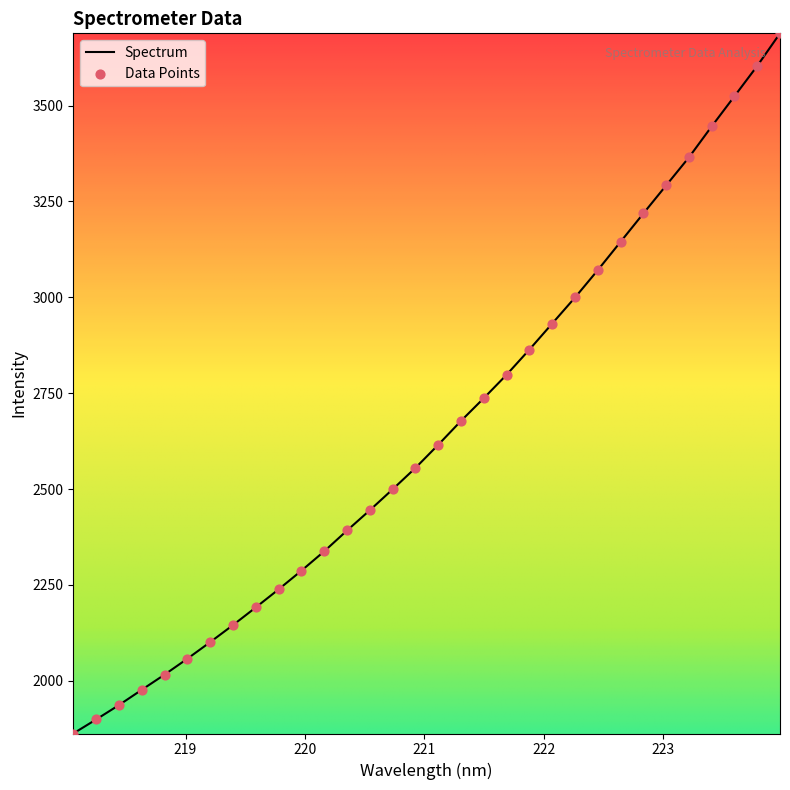

What is the greatest value displayed?

3688.2